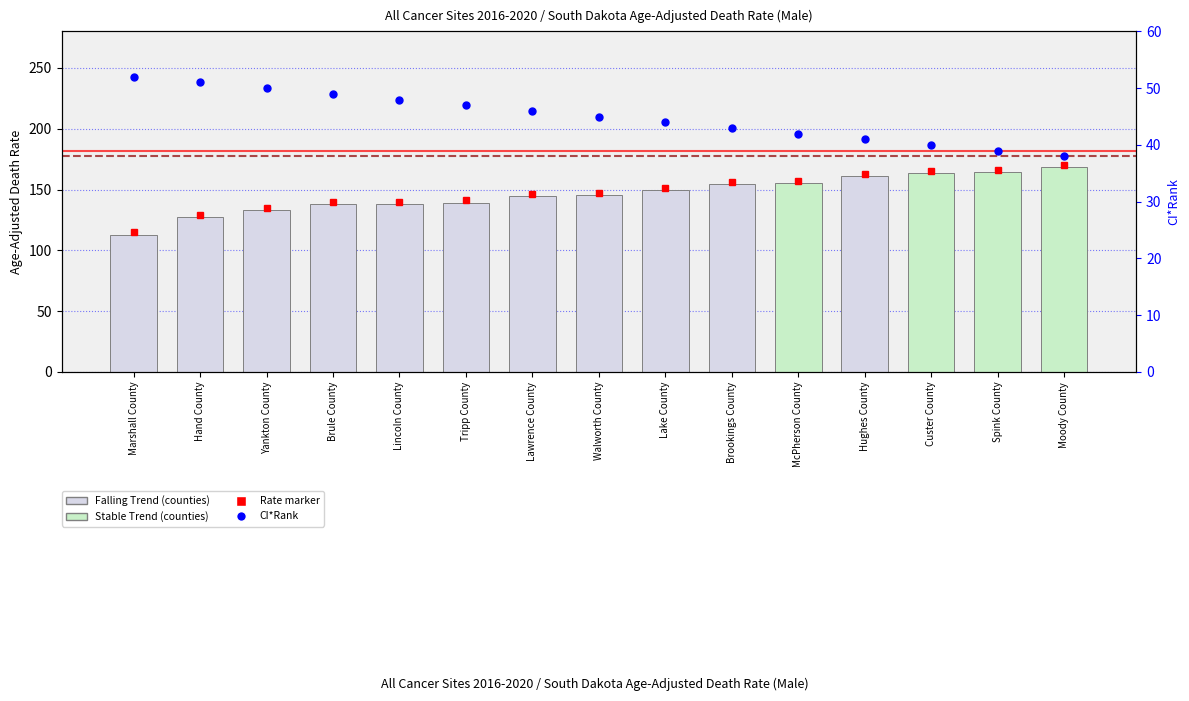

What is the total value across all series at Marshall County?

164.7